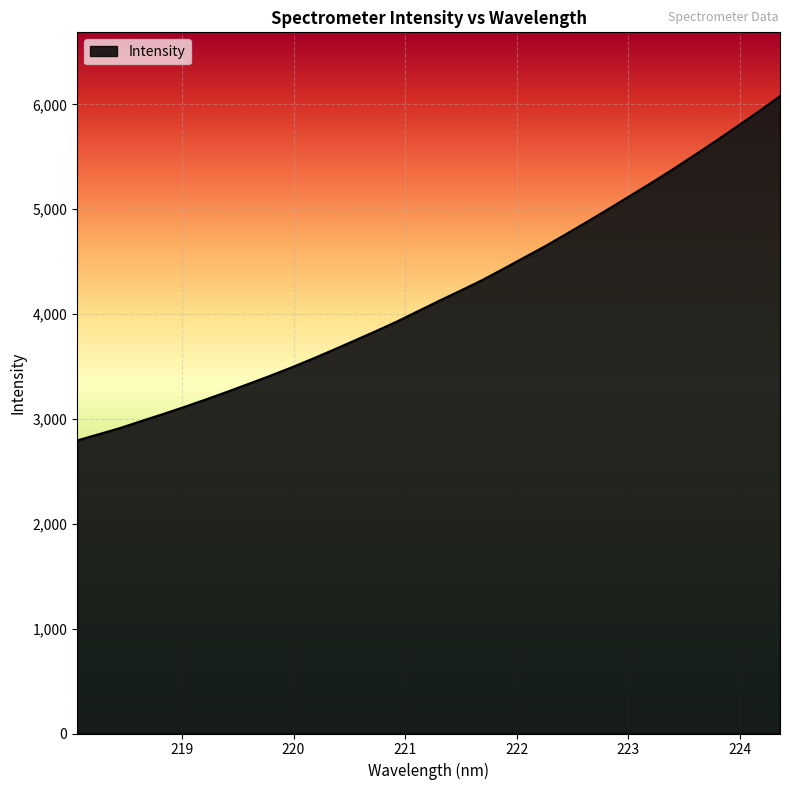

What is the maximum value shown in the chart?

6079.0